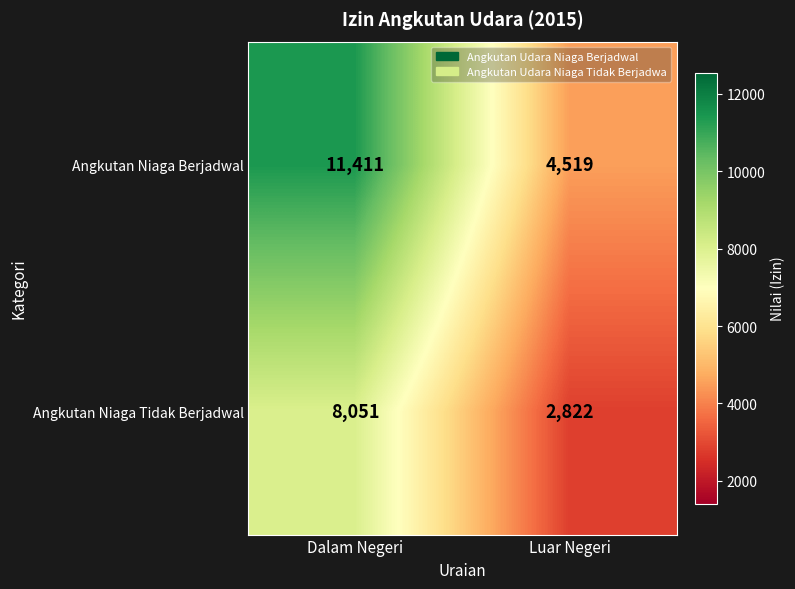

At Dalam Negeri, list the series in order from largest to smallest.

Angkutan Niaga Berjadwal, Angkutan Niaga Tidak Berjadwal